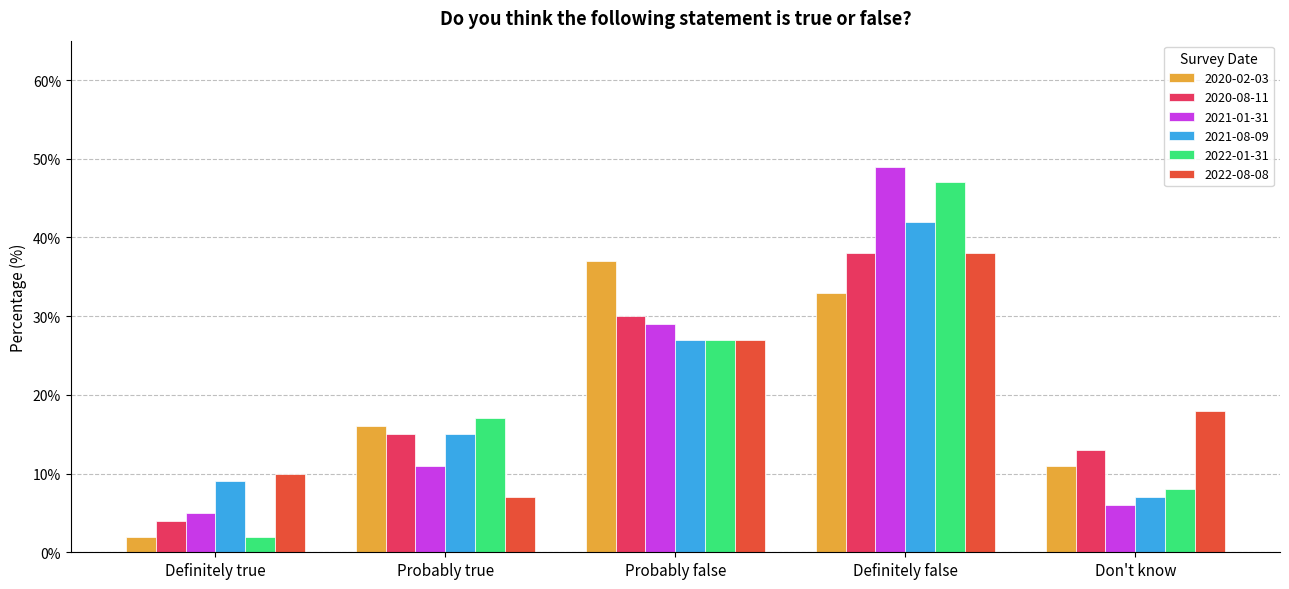

How many series are shown in this chart?

6